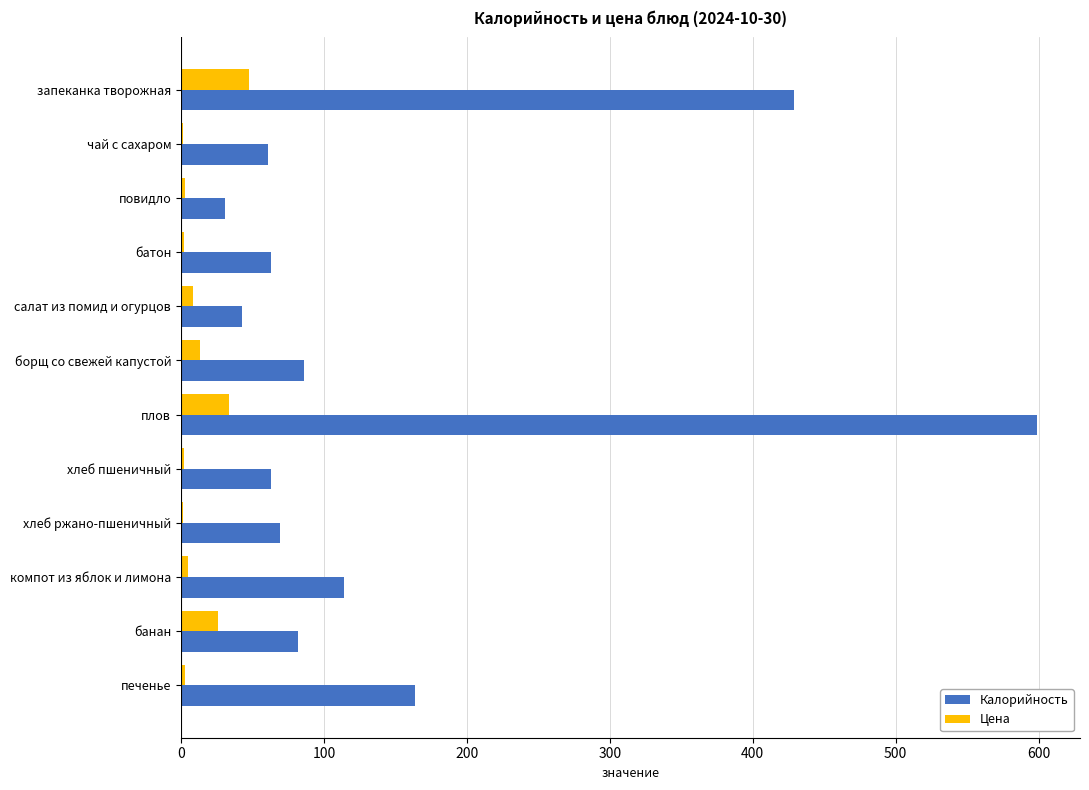

What are all the series names shown in the legend?

Калорийность, Цена